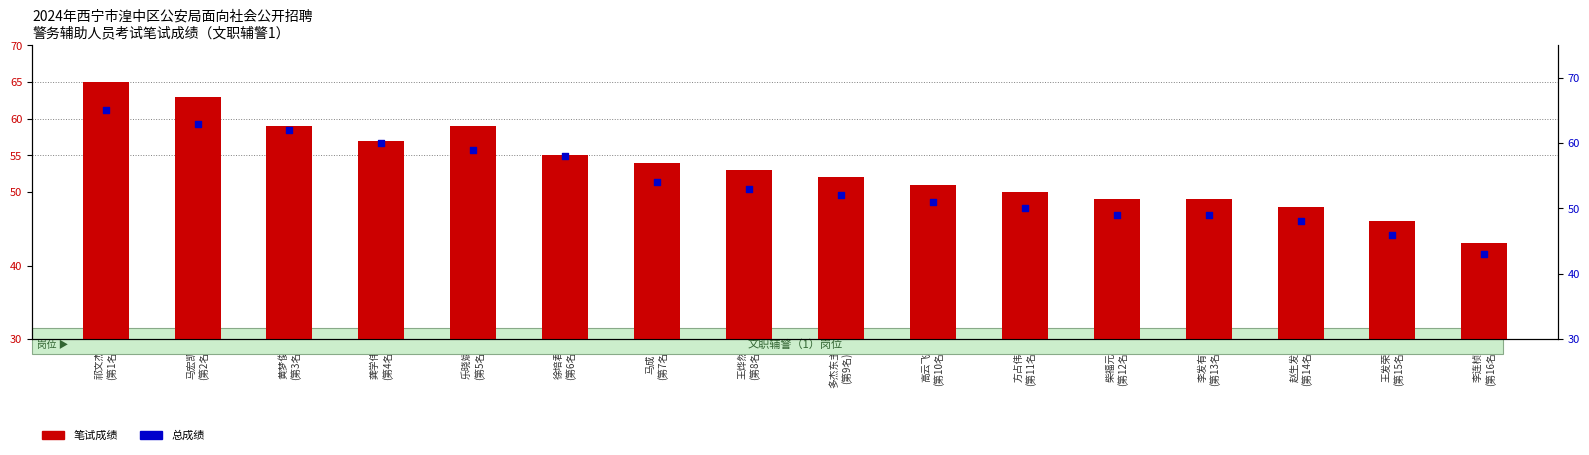

At how many categories does at least one series exceed 50?

10